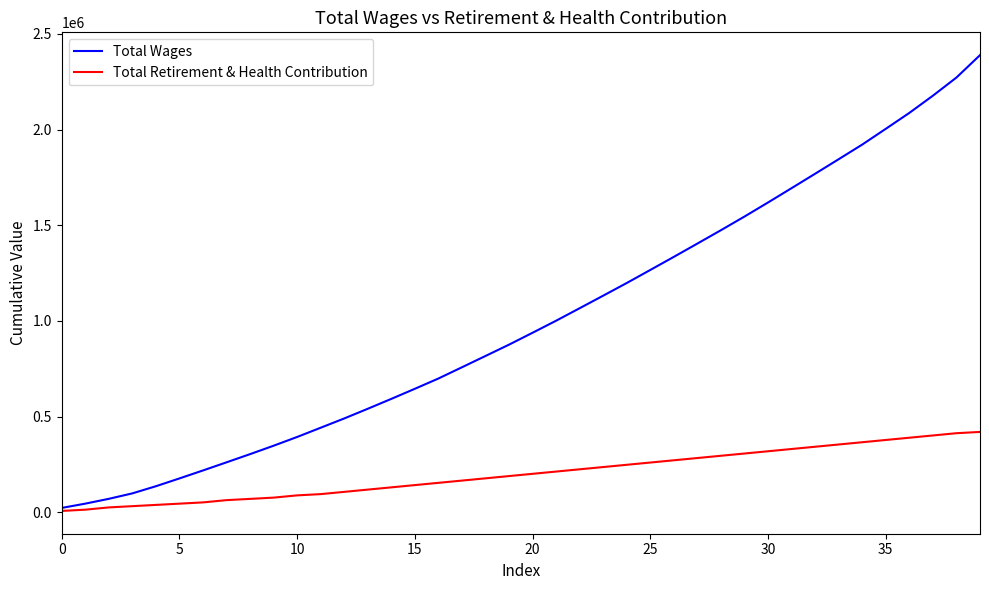

What is the highest value of the Total Wages series?

2389507